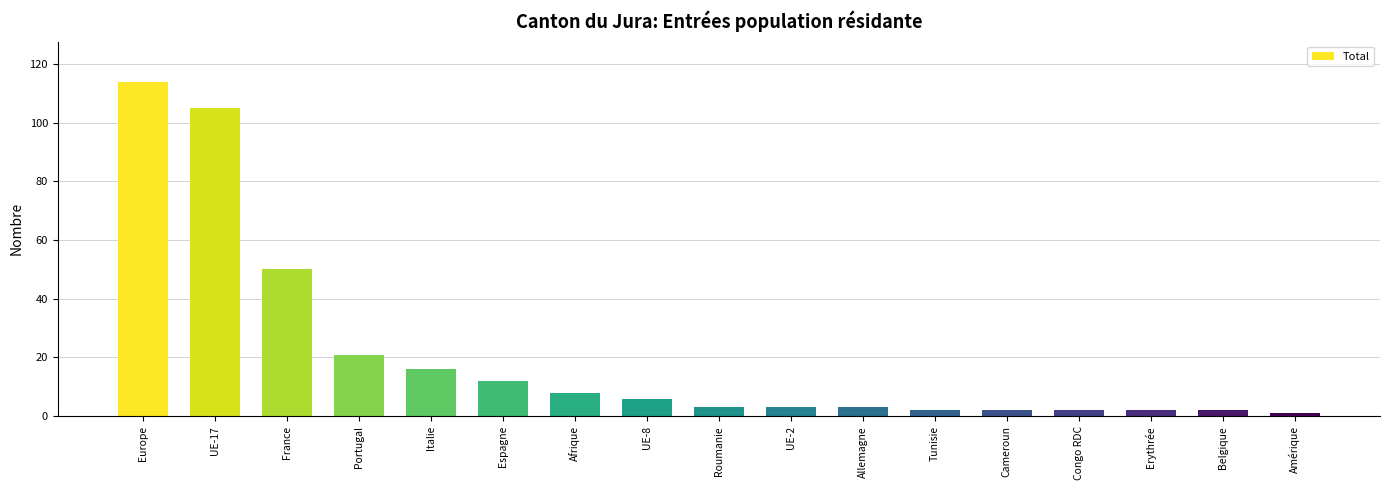

Reading left to right, transcribe all the data shown in this chart.

Europe=114	UE-17=105	France=50	Portugal=21	Italie=16	Espagne=12	Afrique=8	UE-8=6	Roumanie=3	UE-2=3	Allemagne=3	Tunisie=2	Cameroun=2	Congo RDC=2	Erythrée=2	Belgique=2	Amérique=1